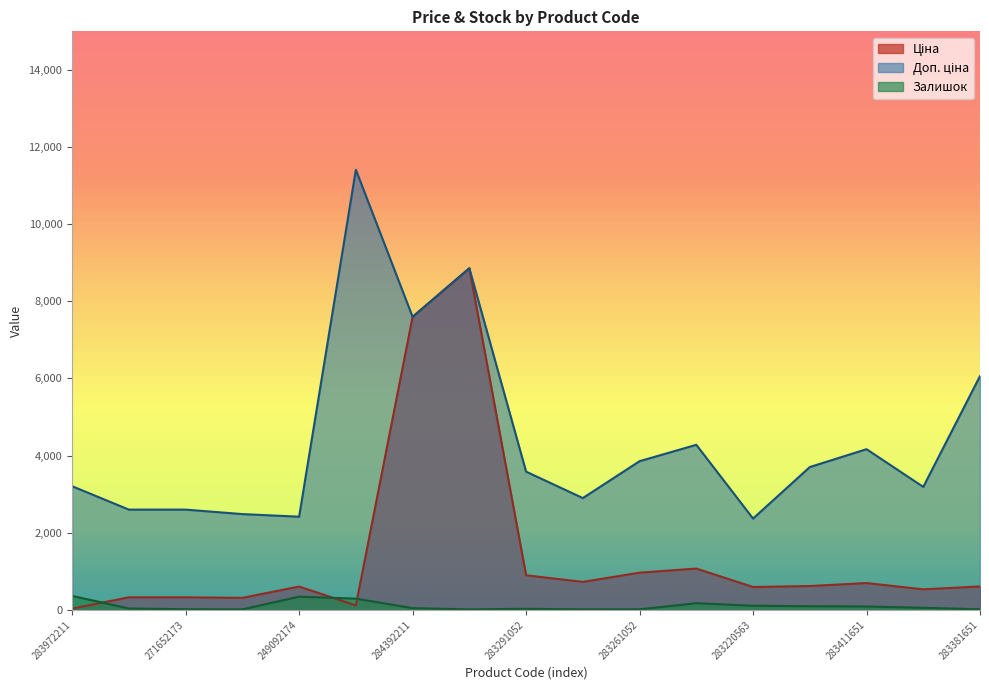

The value of Ціна at 247132180 is 191.3. True or false?

False